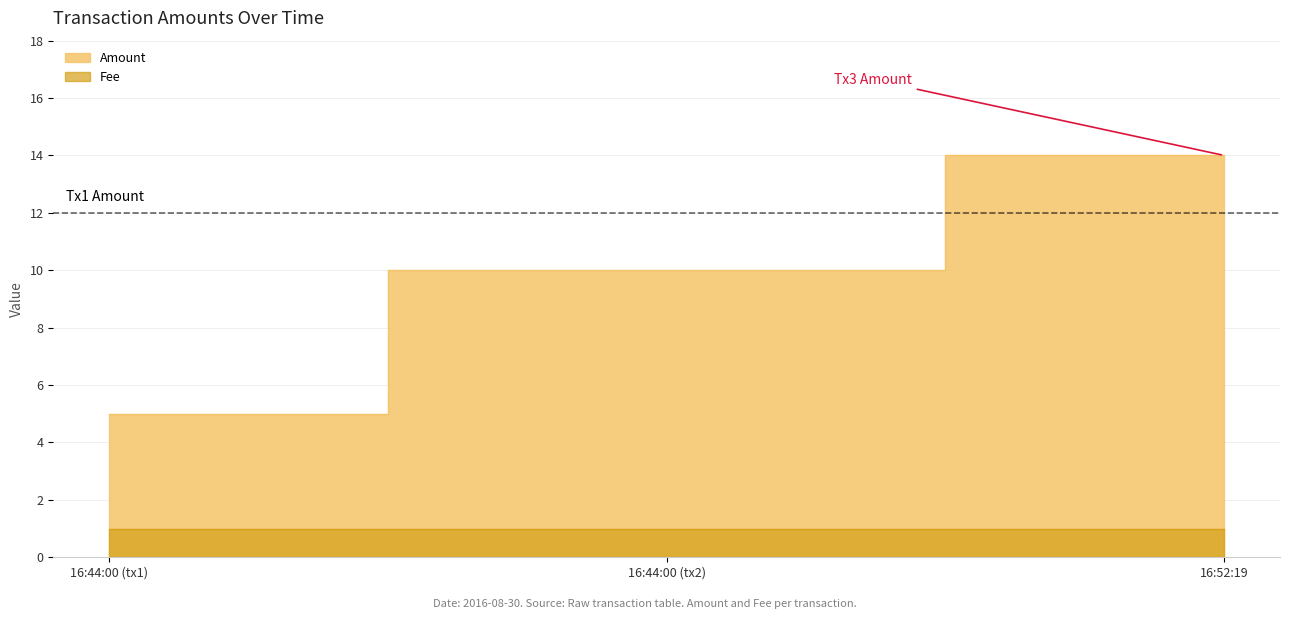

Does the chart have visible grid lines?

Yes